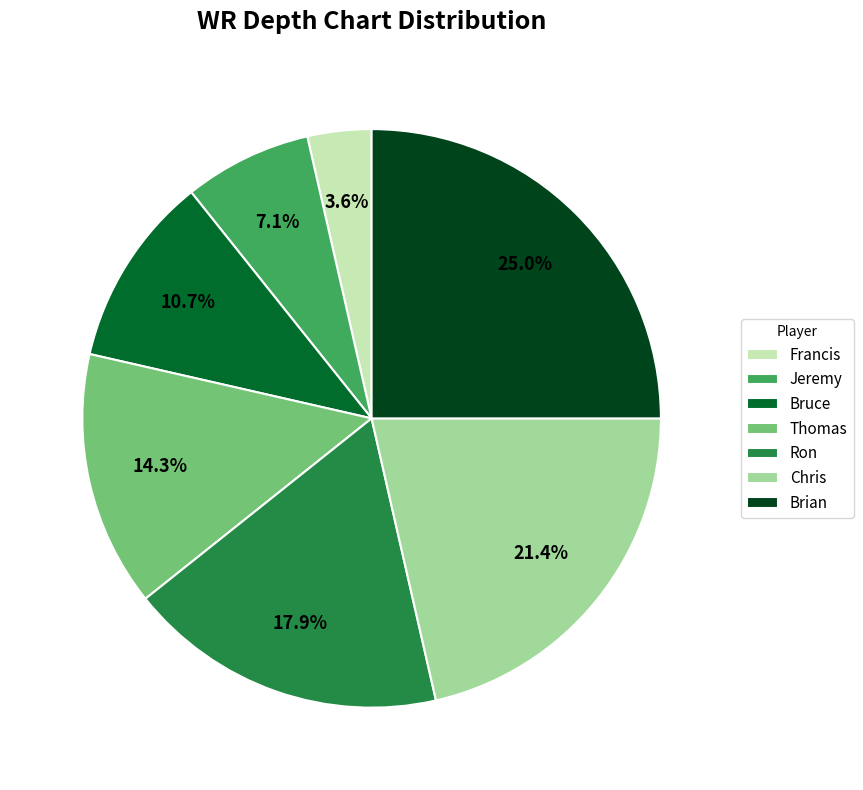

Does any single category account for the majority?

No